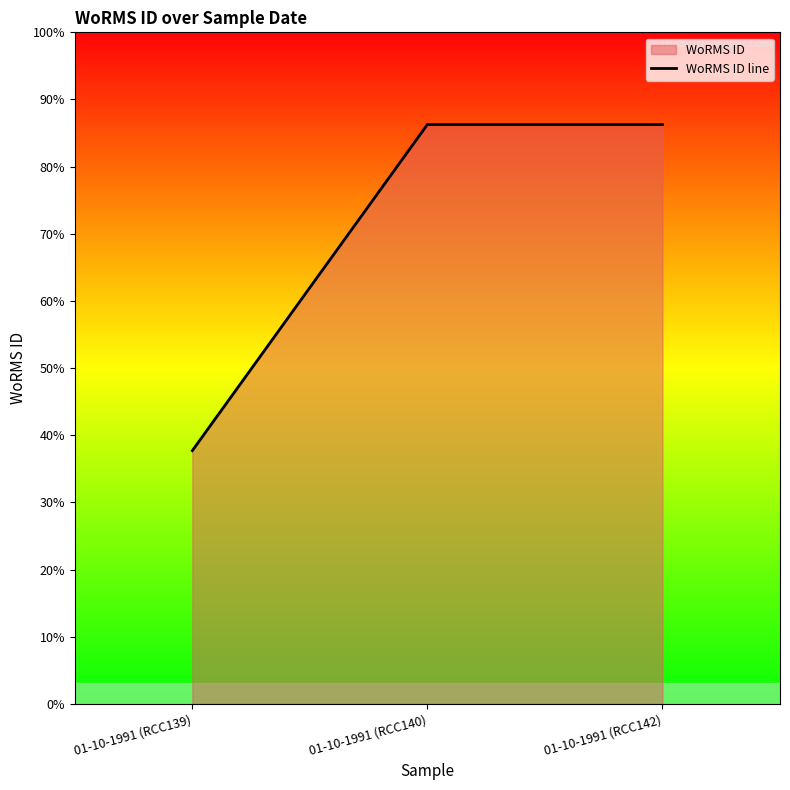

At which label is the value closest to 991915?

01-10-1991 (RCC139)